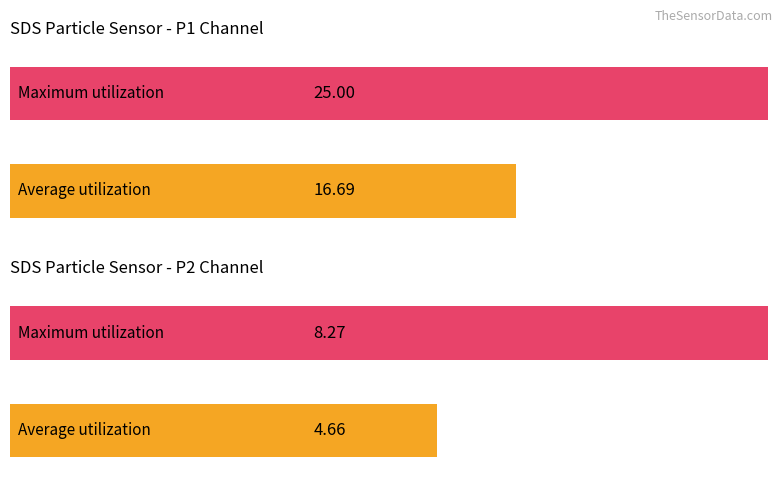

What are all the series names shown in the legend?

Average utilization, Maximum utilization